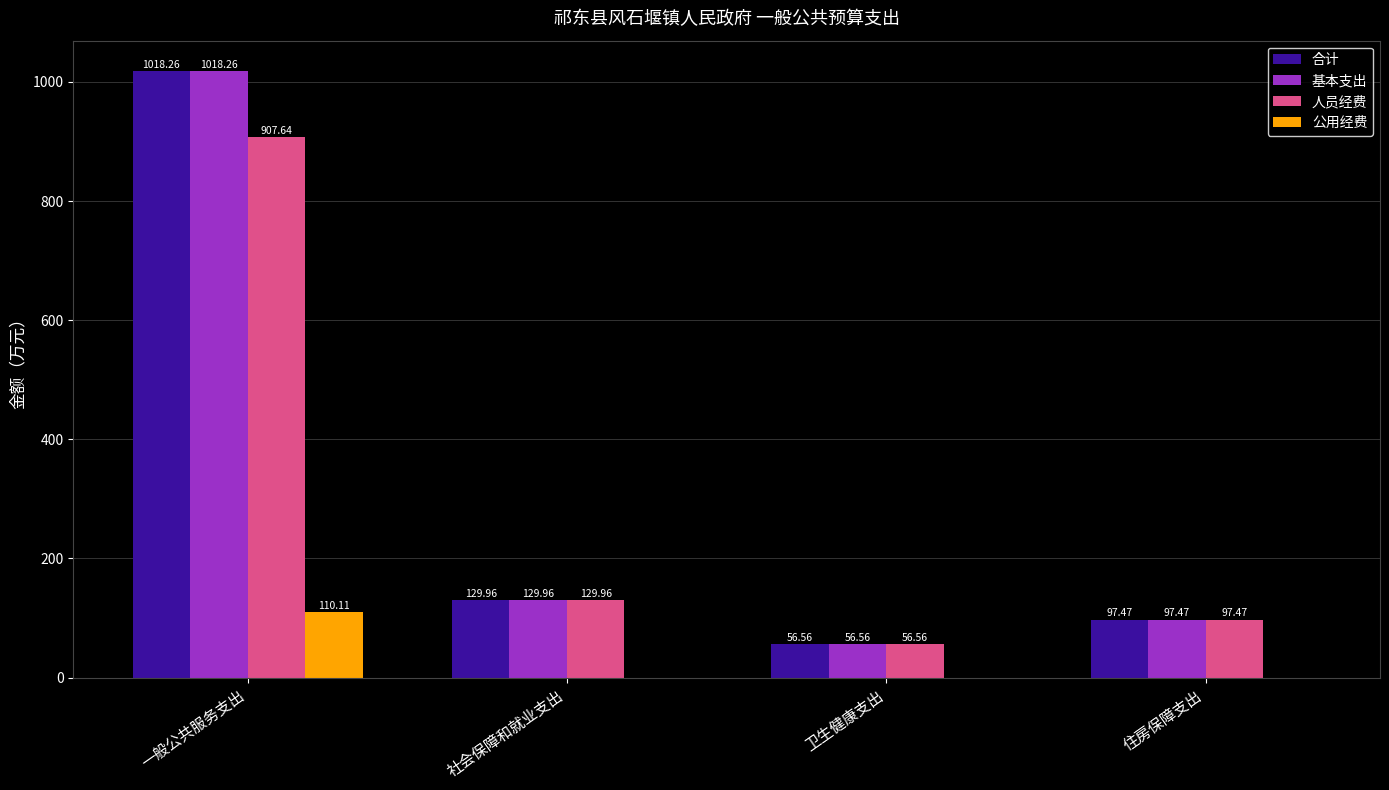

At which label is 基本支出 closest to 537?

社会保障和就业支出